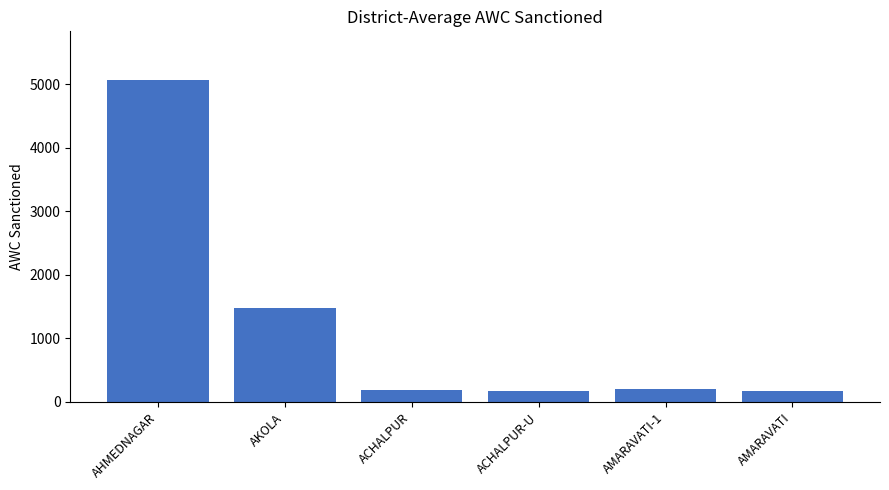

The chart shows a value of 1013 at AKOLA. True or false?

False